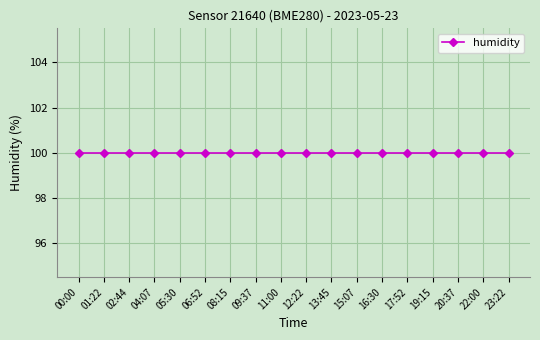

The pressure series shows 41787.8 at 22:00. True or false?

False